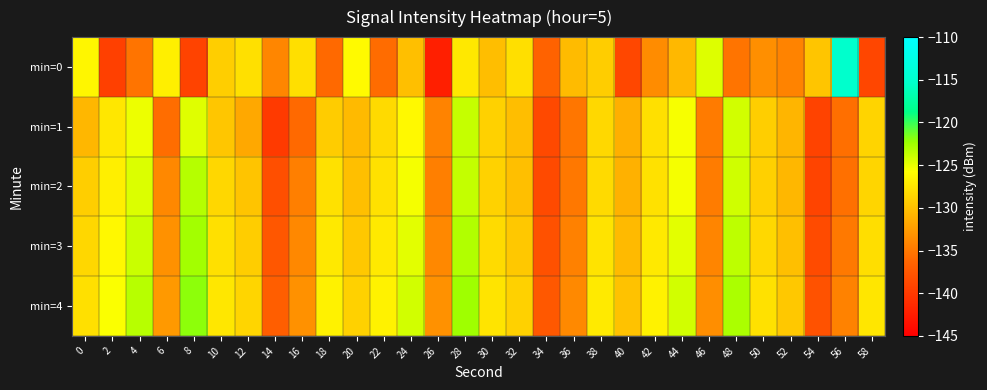

Between 38 and 42, which series saw the biggest shift?

min=0